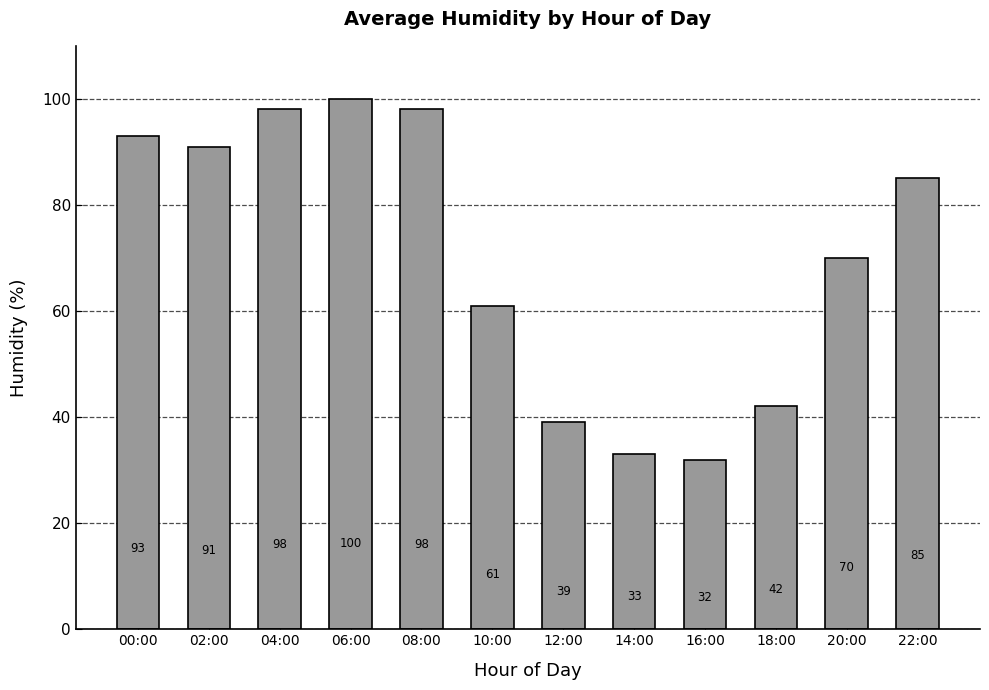

What is the difference between the maximum and minimum values?

68